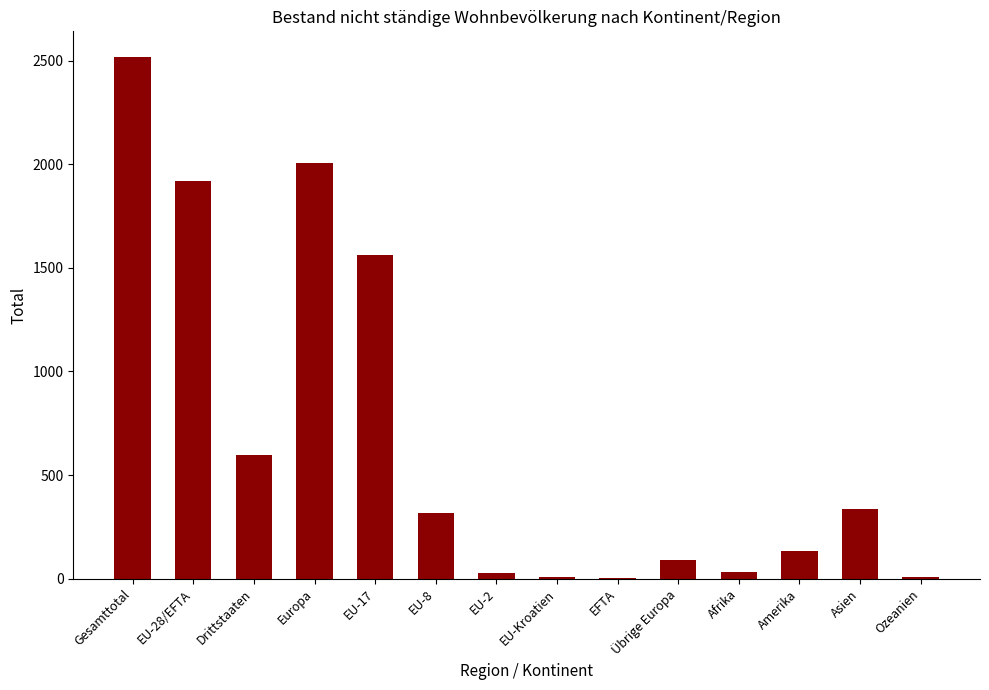

Between Gesamttotal and Europa, which is larger?

Gesamttotal